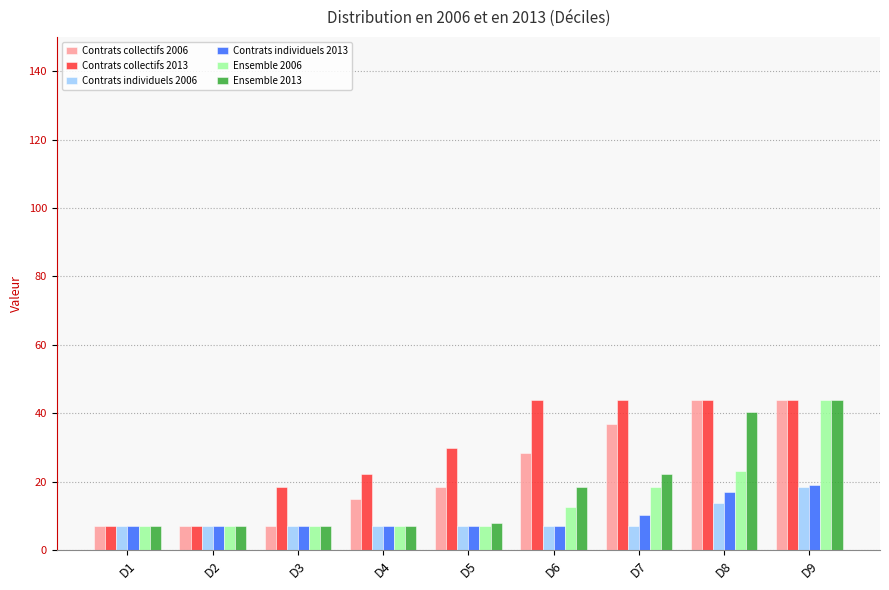

What is the value of the Ensemble 2013 bar at the 5th from the left?

8.1